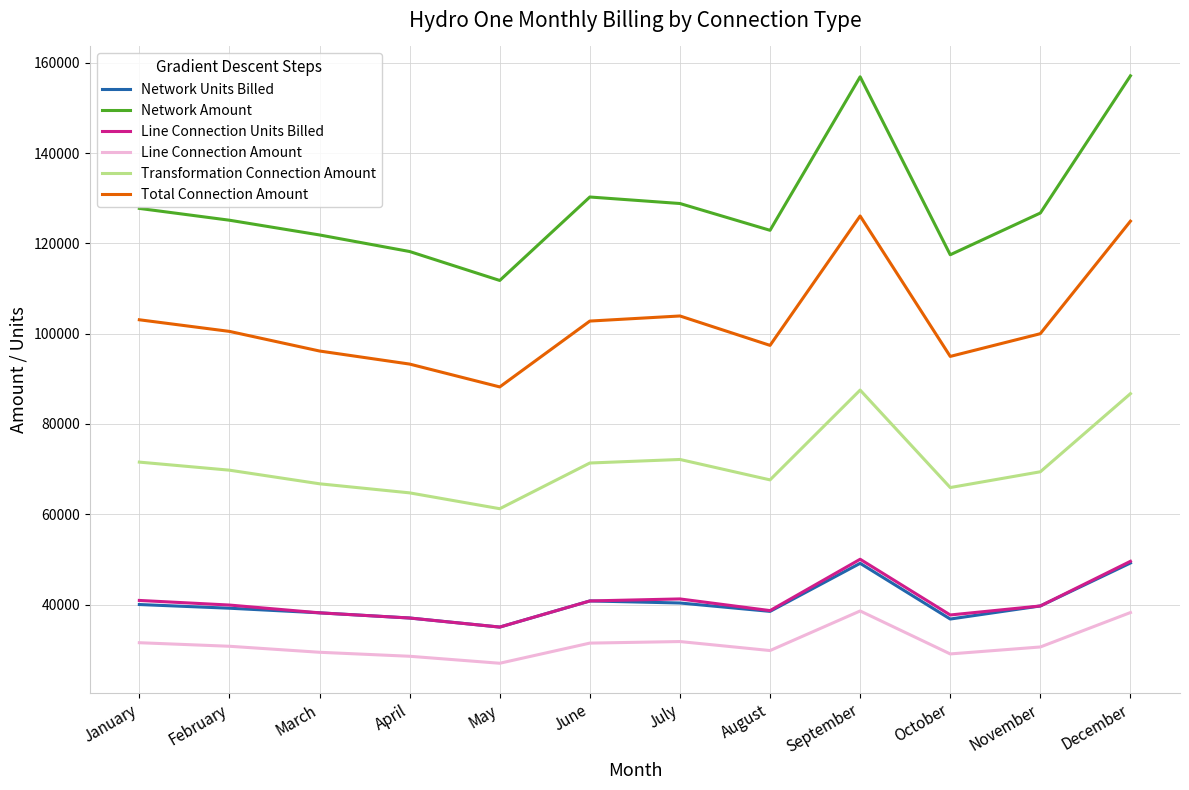

What is the sum of all Transformation Connection Amount values?

854683.4